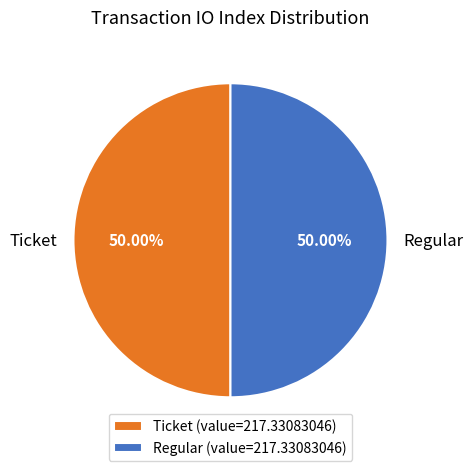

Is the sum of Ticket and Regular greater than half?

Yes